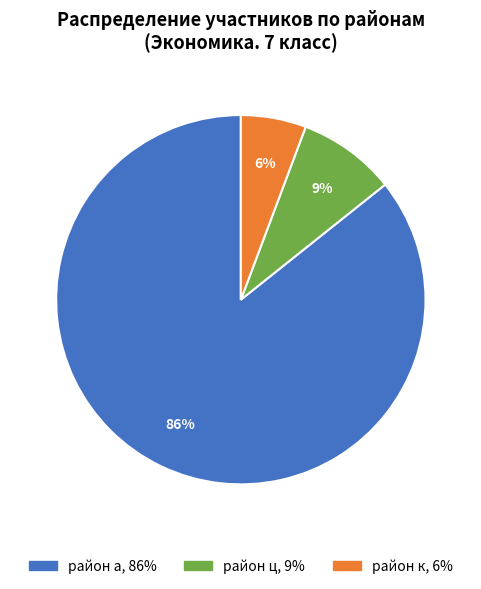

Count the number of slices in the pie.

3